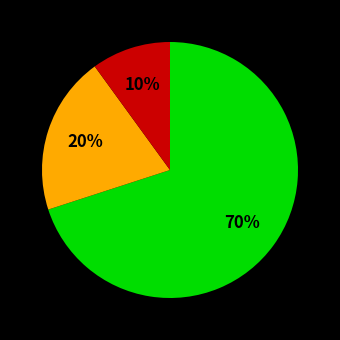

Is there any slice that represents more than half of the pie?

Yes